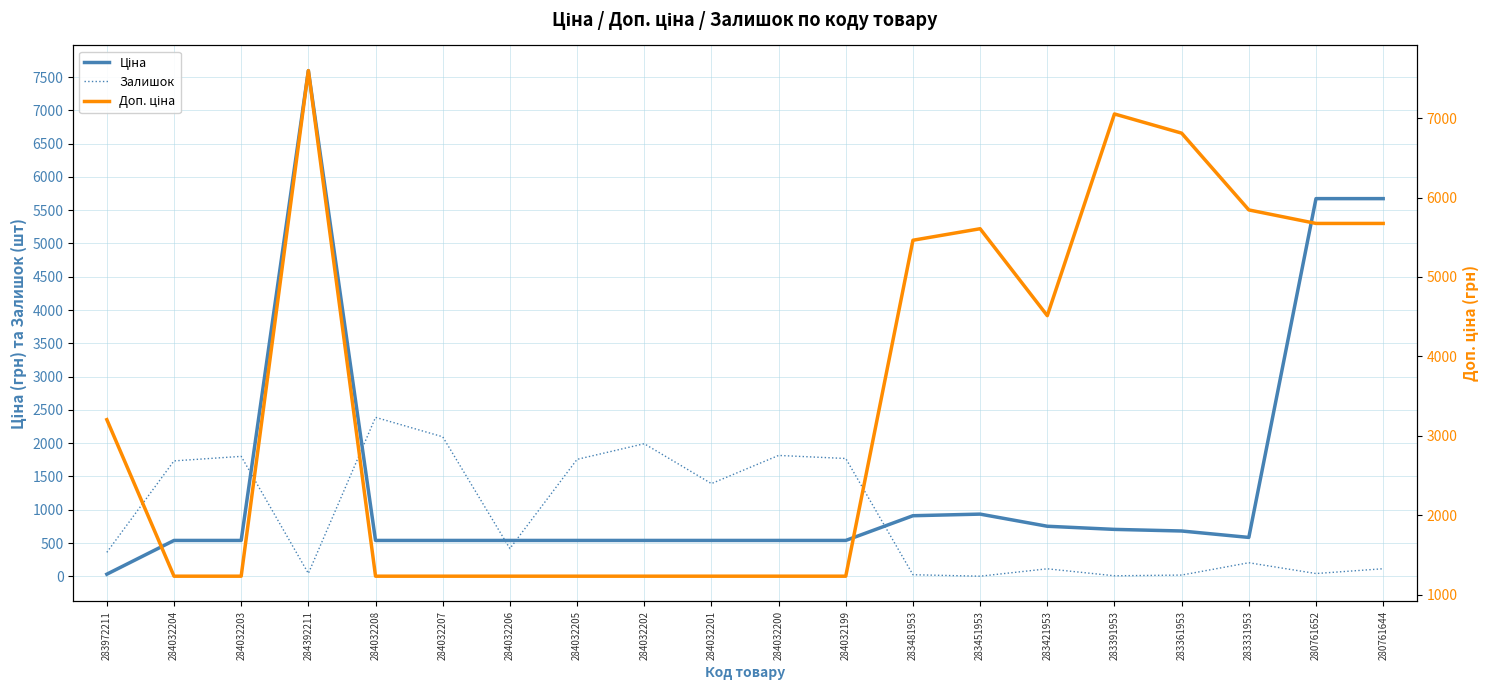

Which category has the highest value in the Доп. ціна series?

284392211